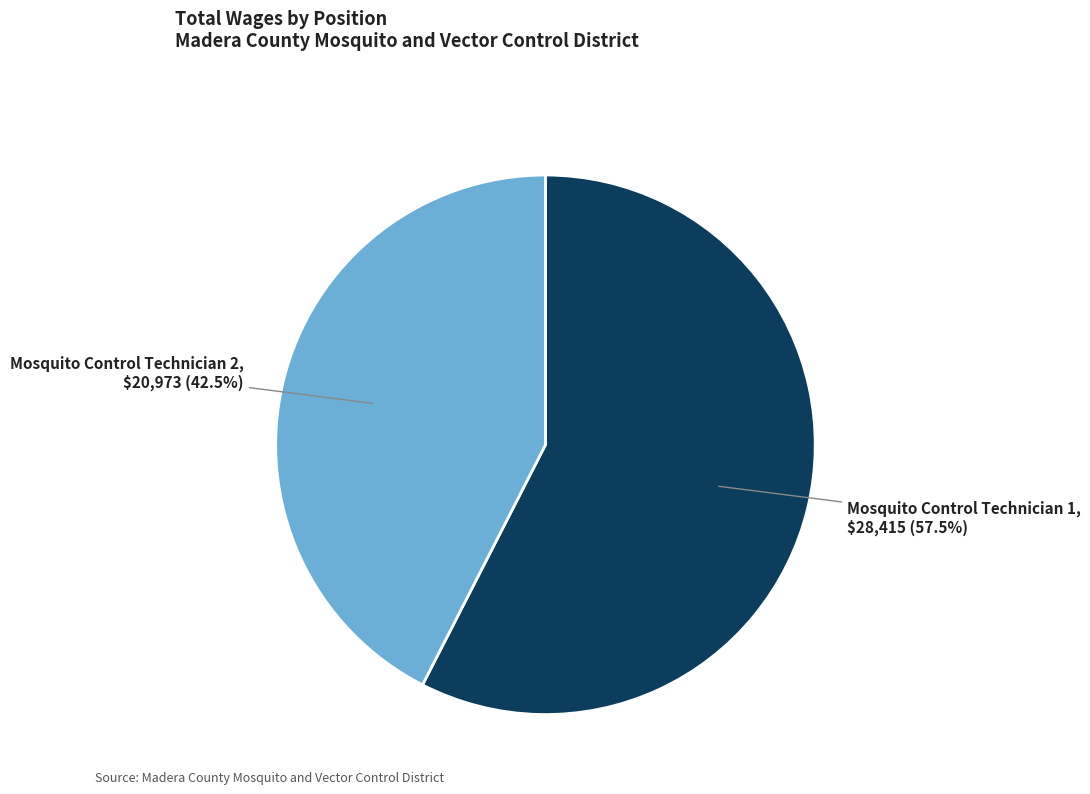

Which slice is the smallest?

Mosquito Control Technician 2